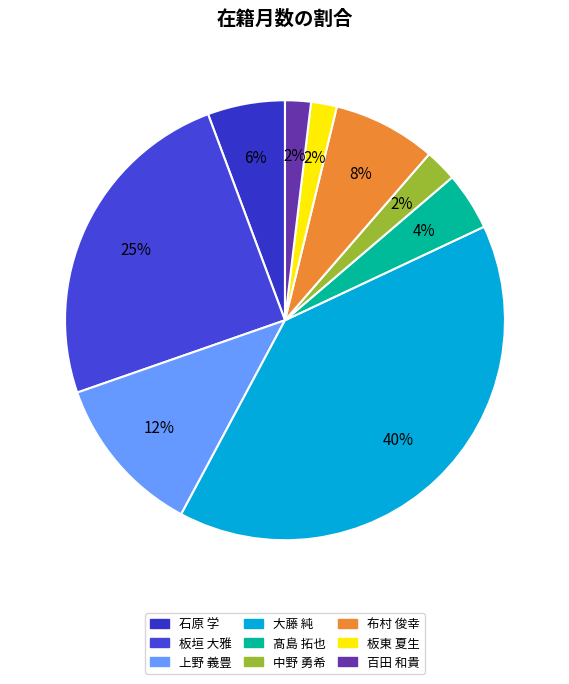

Count the number of slices in the pie.

9